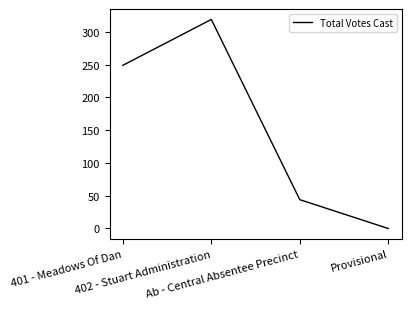

True or false: there are more than 0 points higher than both neighbors.

True